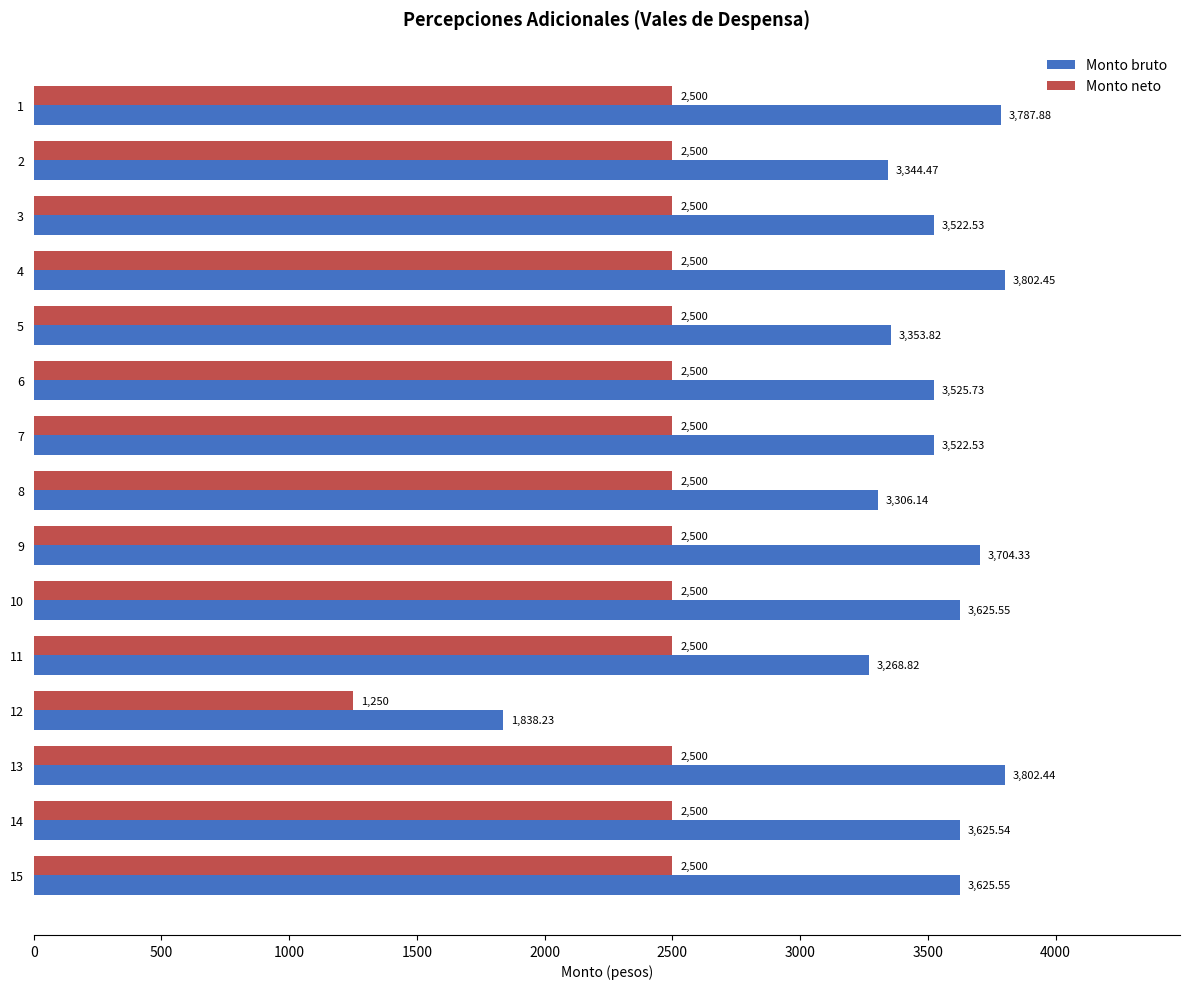

Count the number of categories in the chart.

15